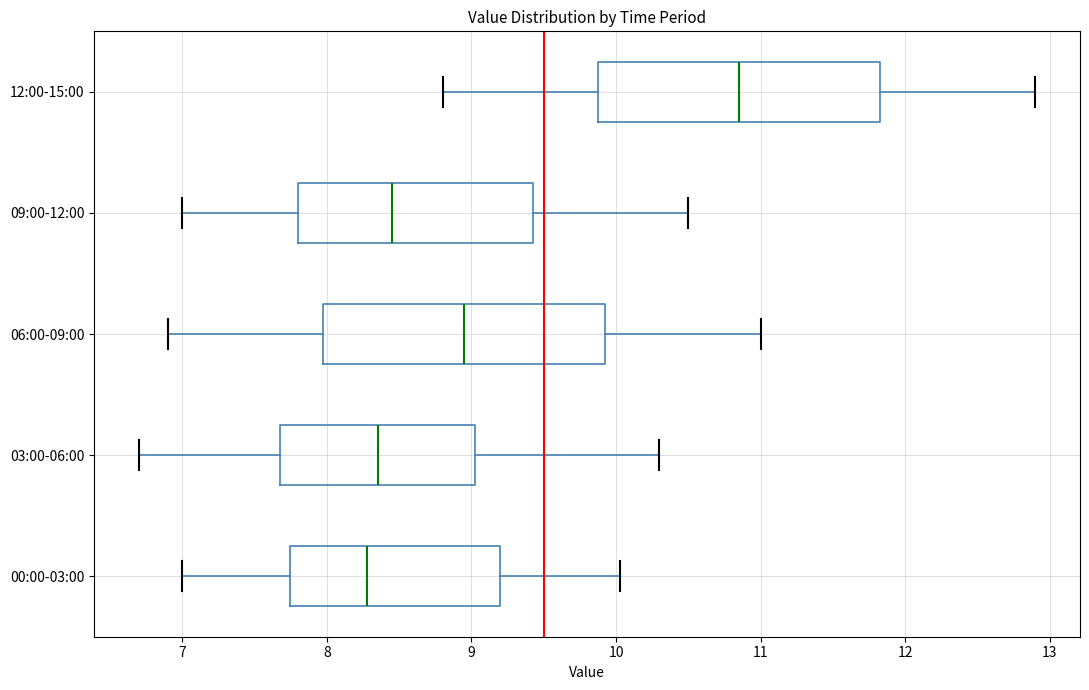

Reading bottom to top, read every box against the x-axis: the position of its median line, the range the box covers, and the ends of its whiskers. The values are not printed on the chart, so give them approximately, as read against the axis.

00:00-03:00: median 8.3, box 7.7 to 9.2, whiskers 7.0 to 10.0
03:00-06:00: median 8.4, box 7.7 to 9.0, whiskers 6.7 to 10.3
06:00-09:00: median 9.0, box 8.0 to 9.9, whiskers 6.9 to 11.0
09:00-12:00: median 8.5, box 7.8 to 9.4, whiskers 7.0 to 10.5
12:00-15:00: median 10.9, box 9.9 to 11.8, whiskers 8.8 to 12.9